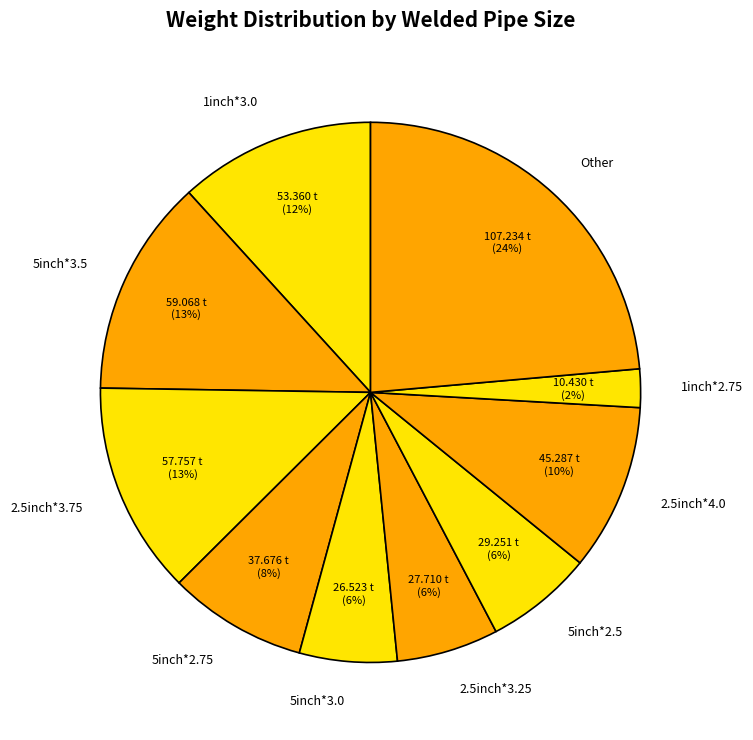

Approximately how many times larger is the value at 5inch*2.75 compared to 2.5inch*4.0?

0.8